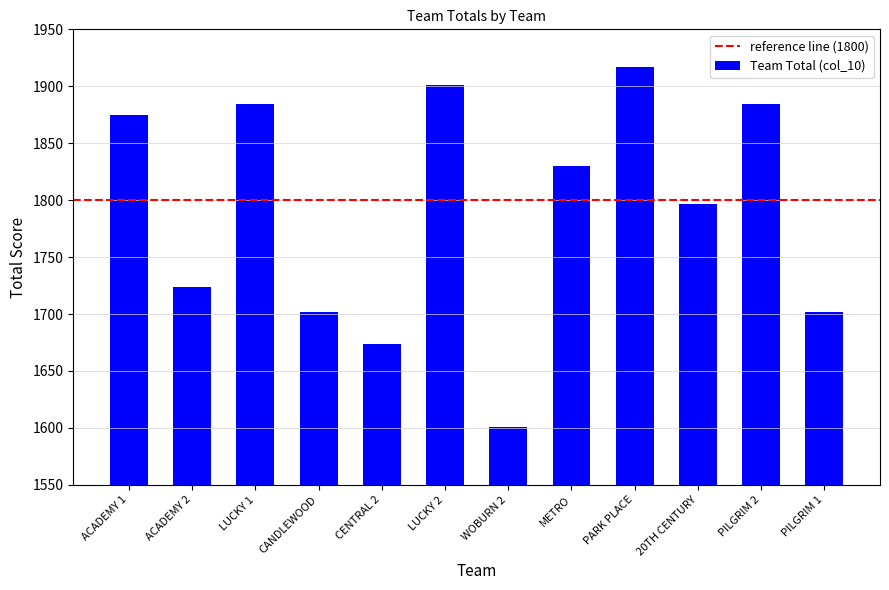

What is the sum of all values?

21491